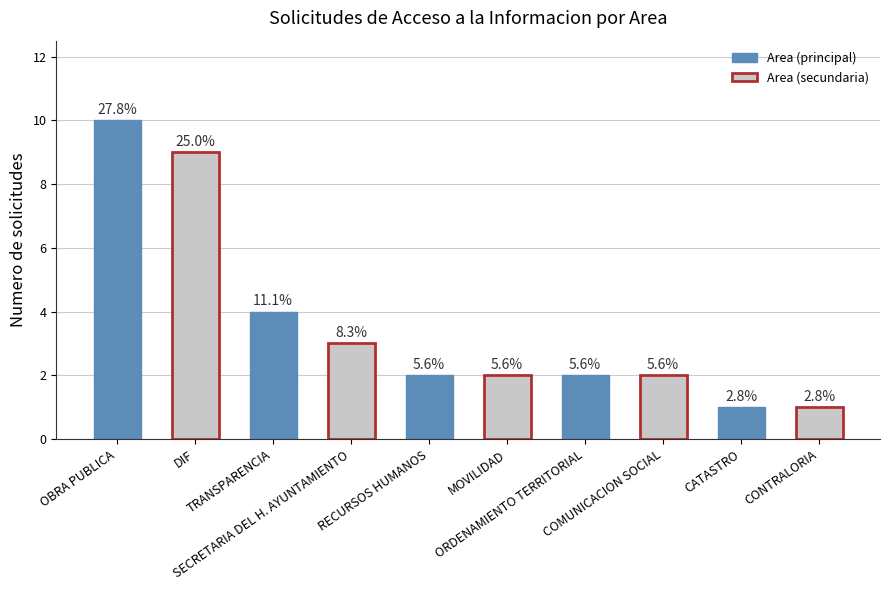

The value at COMUNICACION SOCIAL is 1. True or false?

False